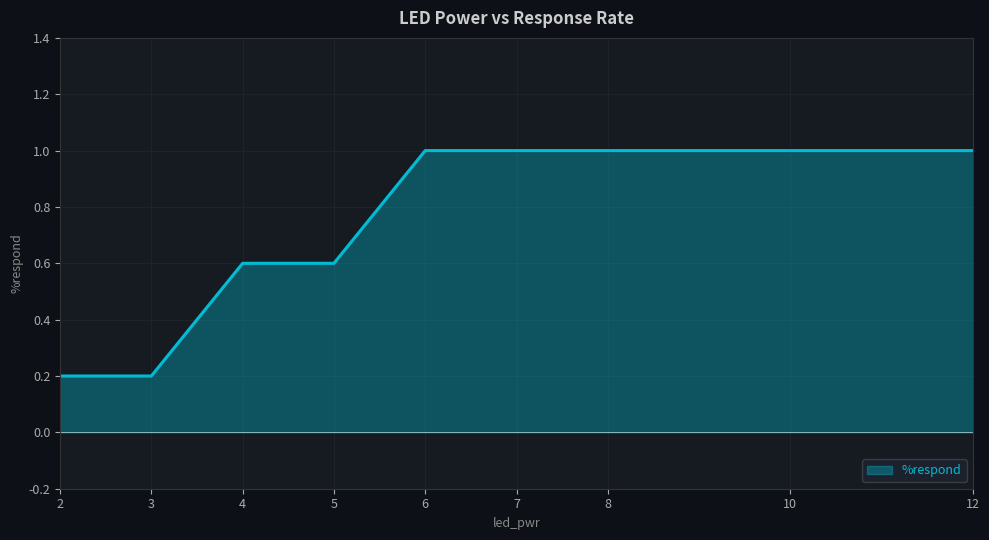

What is the difference between the maximum and second lowest values?

0.8